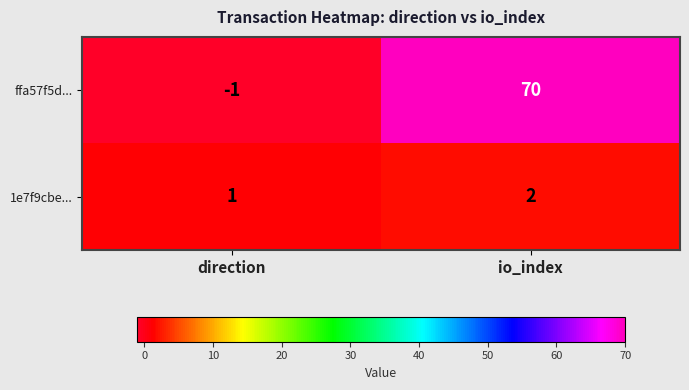

What is the highest value of the ffa57f5d... series?

70